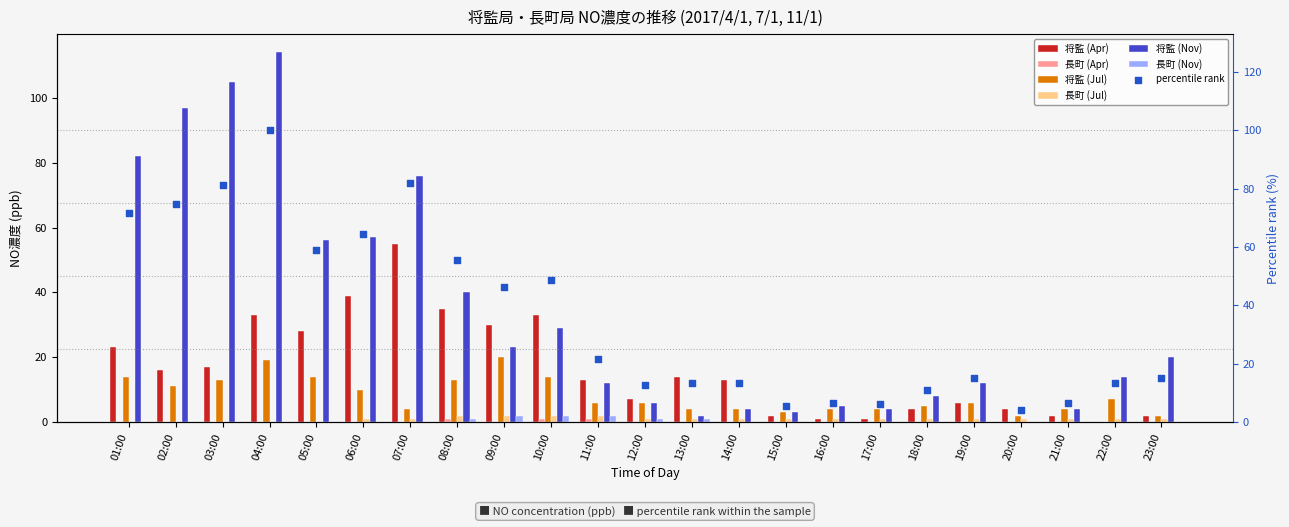

What is the total value across all series at 03:00?

135